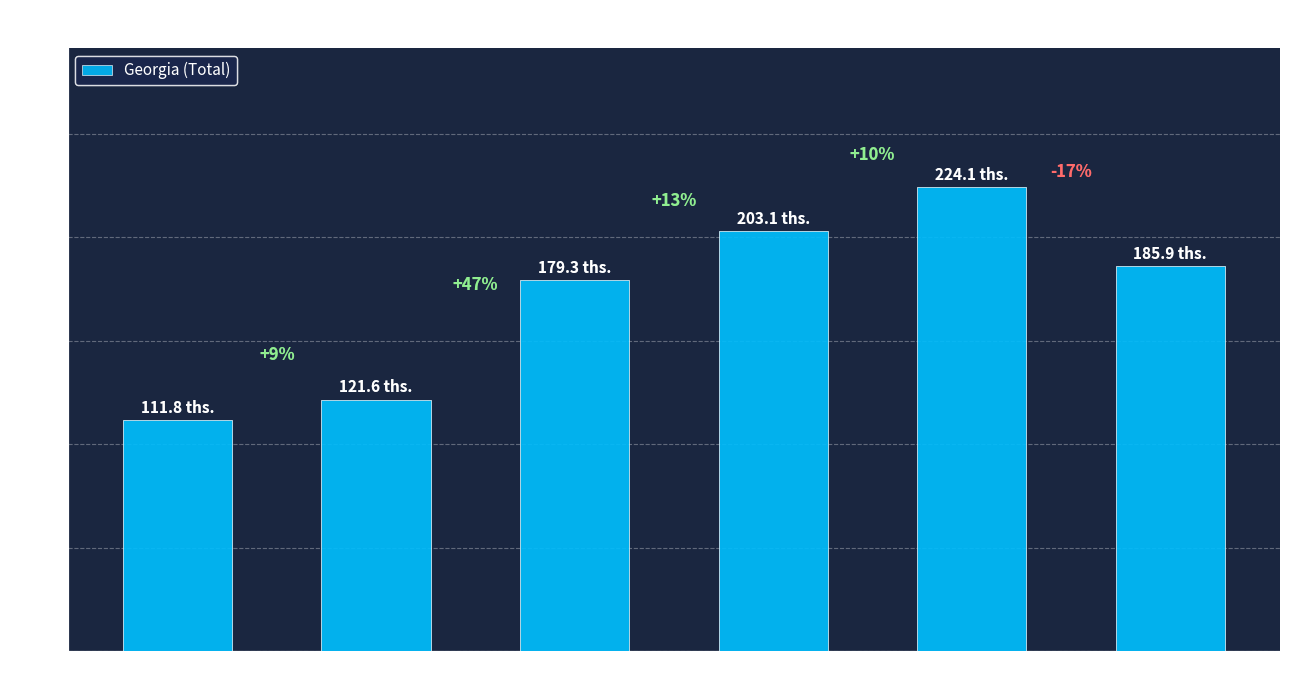

Which category has the lowest value across all series?

2016